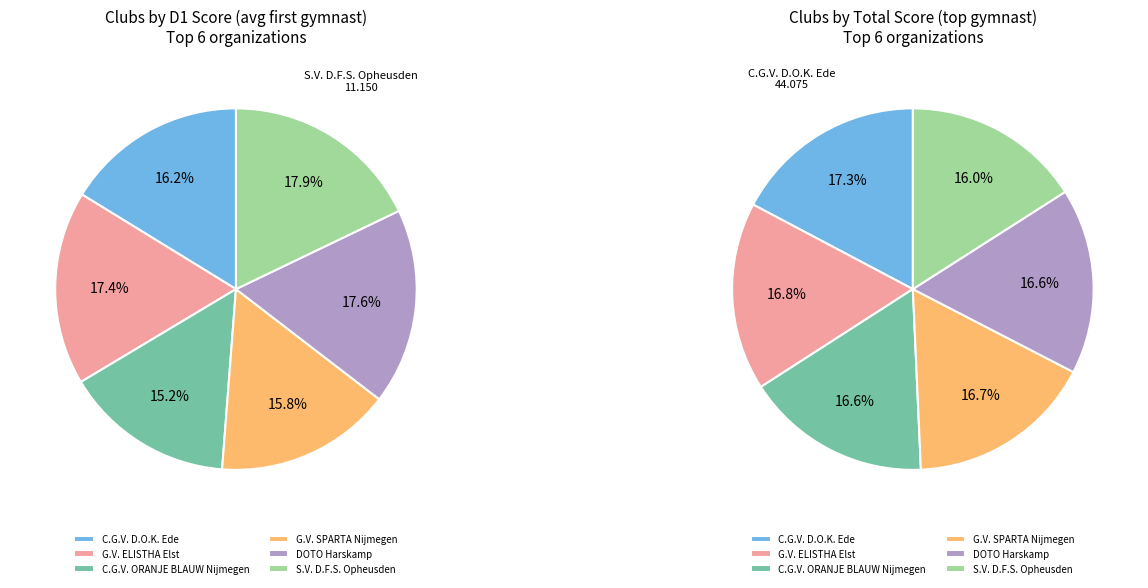

Which category has the smallest portion of the pie?

C.G.V. ORANJE BLAUW Nijmegen